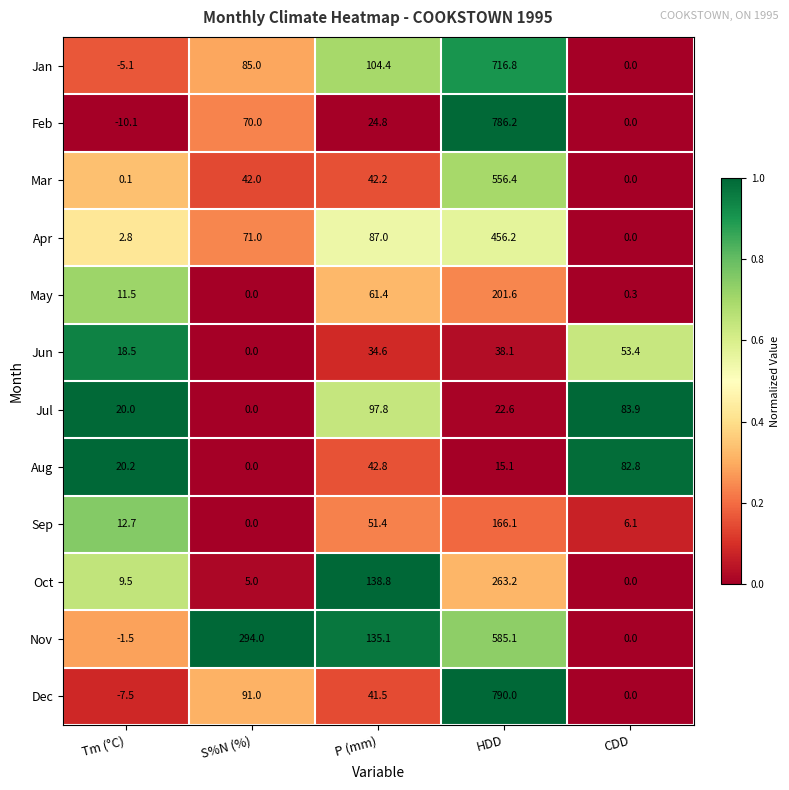

The value of Mar at Tm (°C) is 0.1. True or false?

True